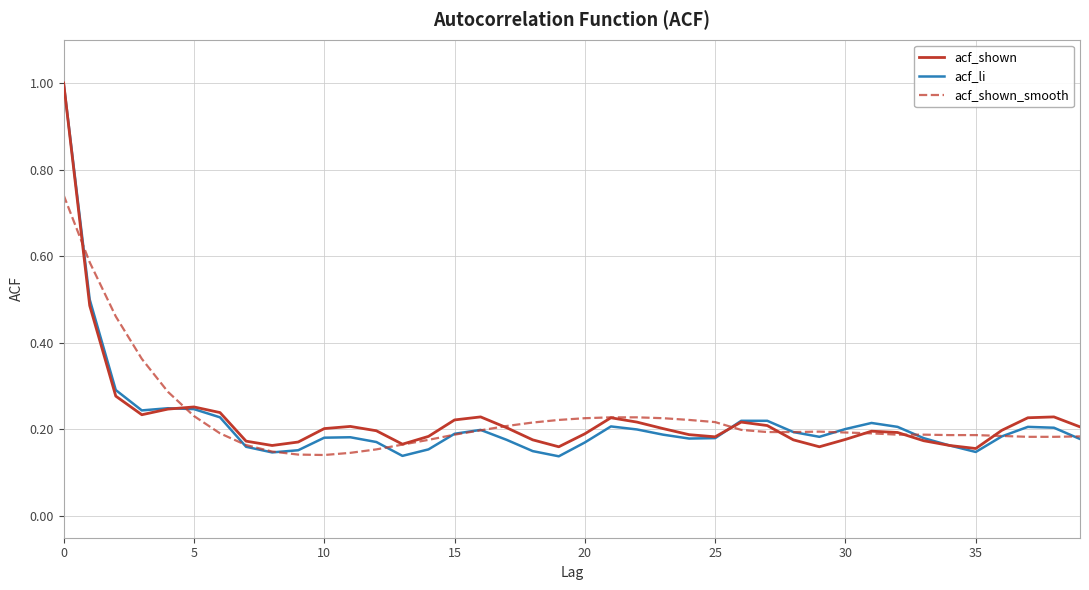

Which series has the widest spread of values?

acf_li